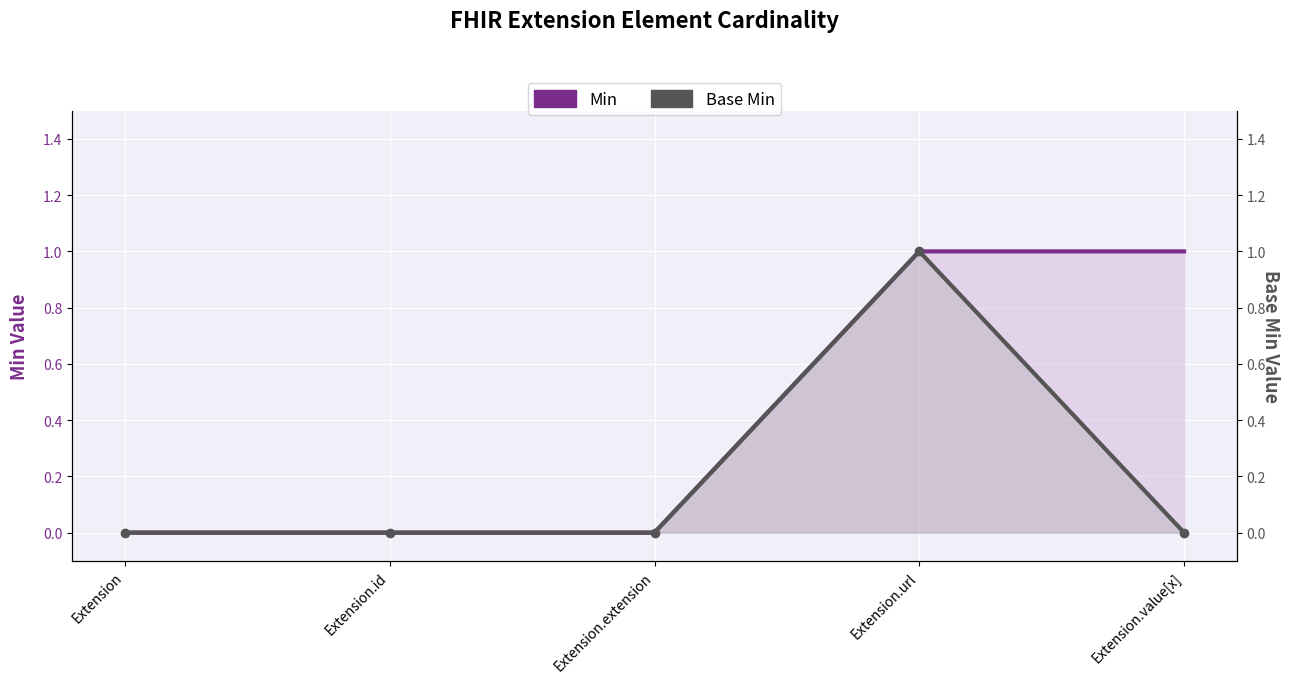

Reading right to left, what are all the values shown in this chart?

Min: 1	1	0	0	0
Base Min: 0	1	0	0	0